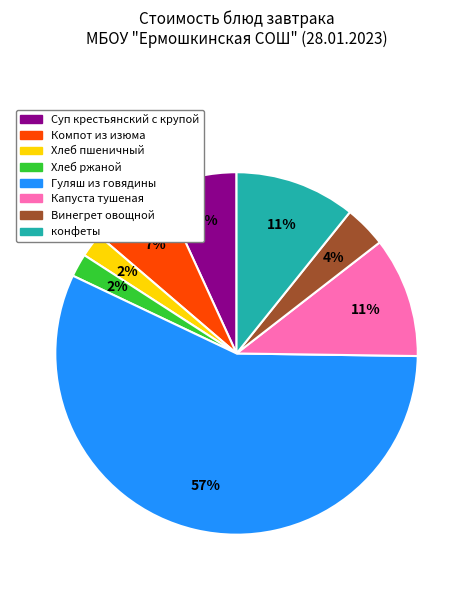

What is the ratio of the value at Компот из изюма to the value at Суп крестьянский с крупой?

1.0